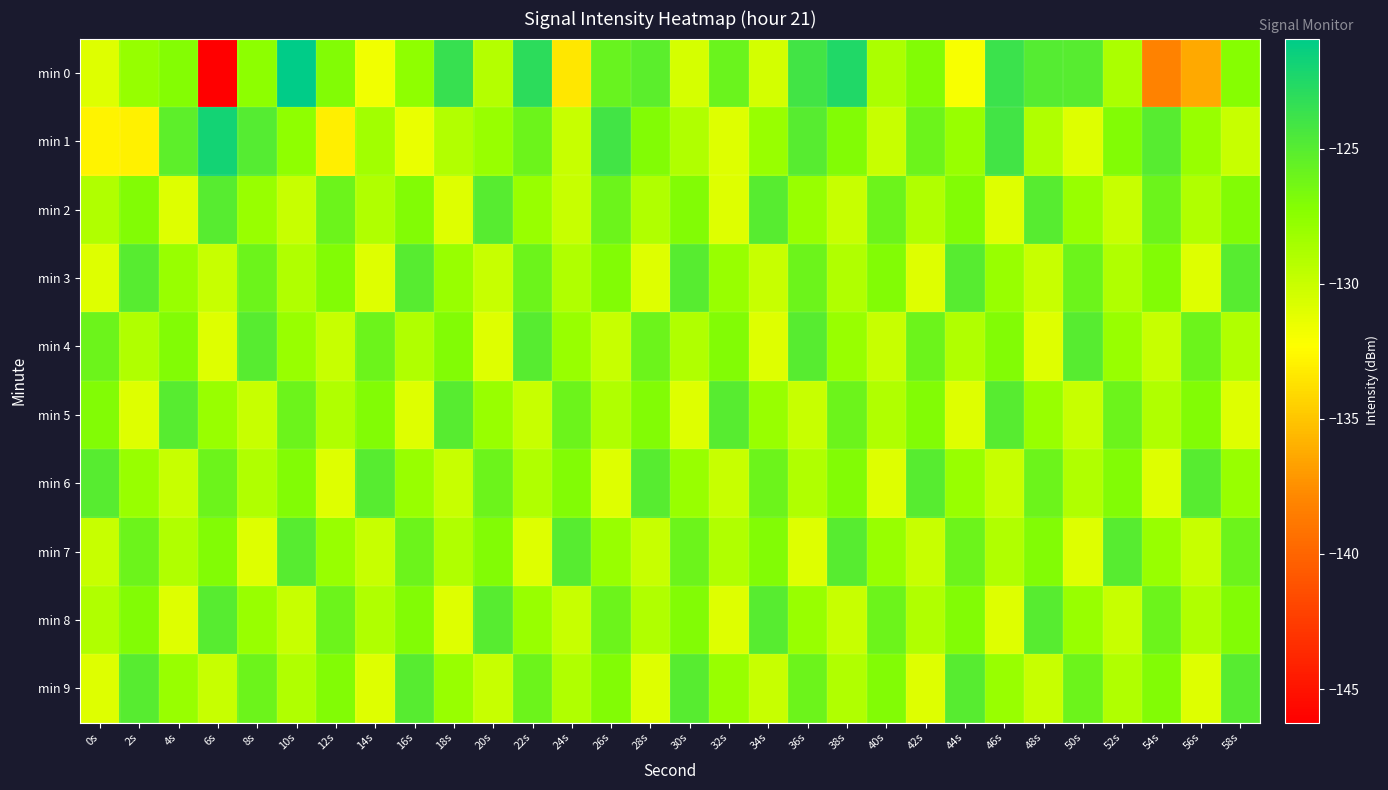

How many series are shown in this chart?

10